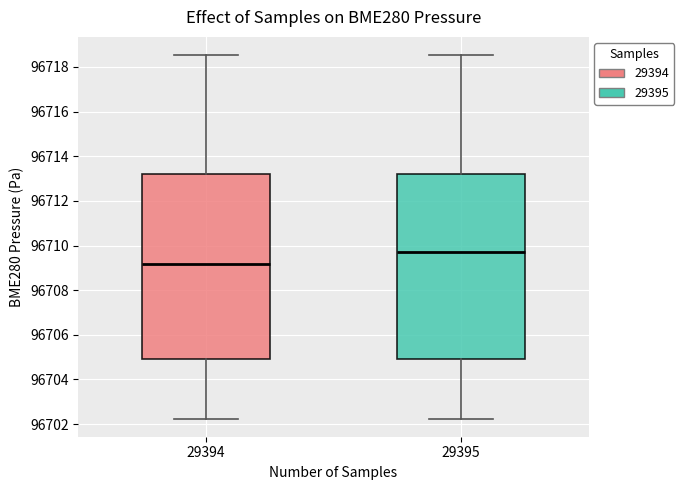

Reading left to right, read every box against the y-axis: the position of its median line, the range the box covers, and the ends of its whiskers. The values are not printed on the chart, so give them approximately, as read against the axis.

29394: median 96709.2, box 96705.0 to 96713.2, whiskers 96702.2 to 96718.6
29395: median 96709.8, box 96705.0 to 96713.2, whiskers 96702.2 to 96718.6